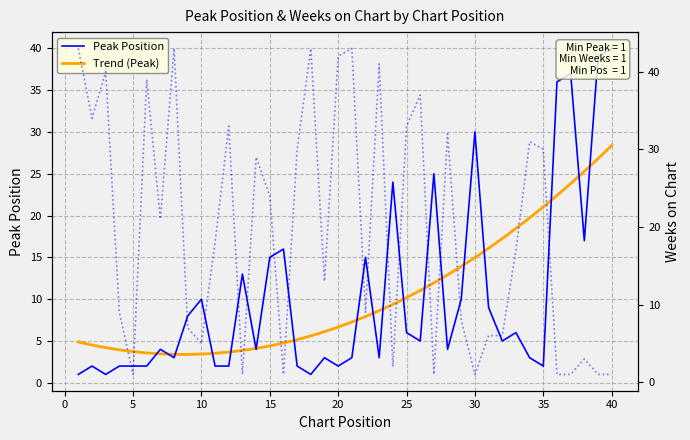

What is the difference between the maximum and minimum values in the Weeks on Chart series?

42